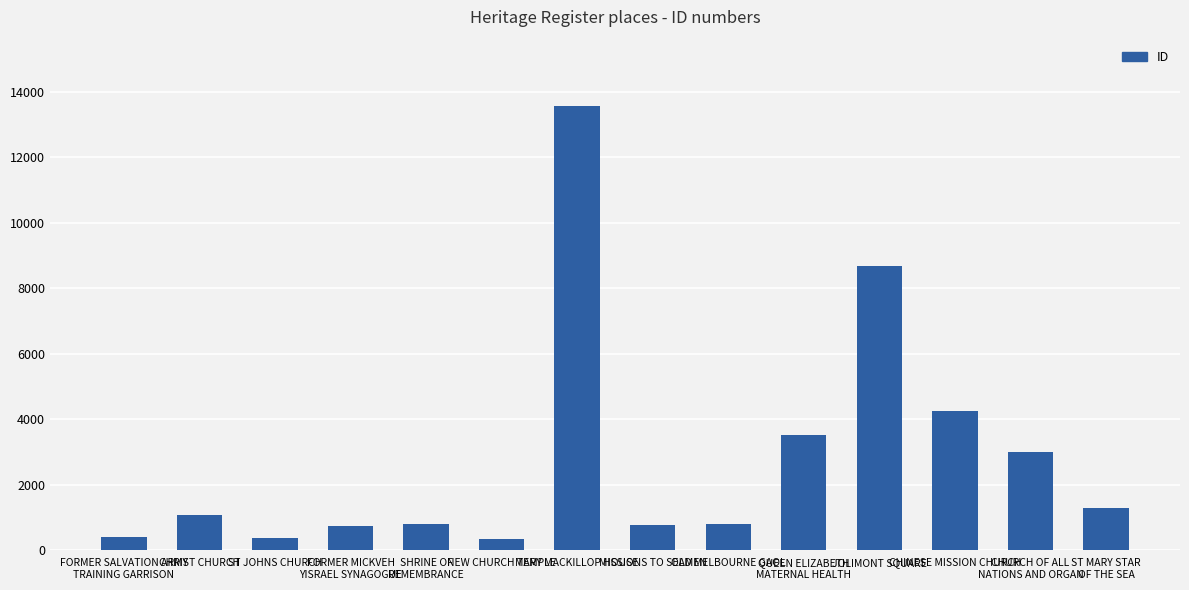

What is the greatest value displayed?

13550